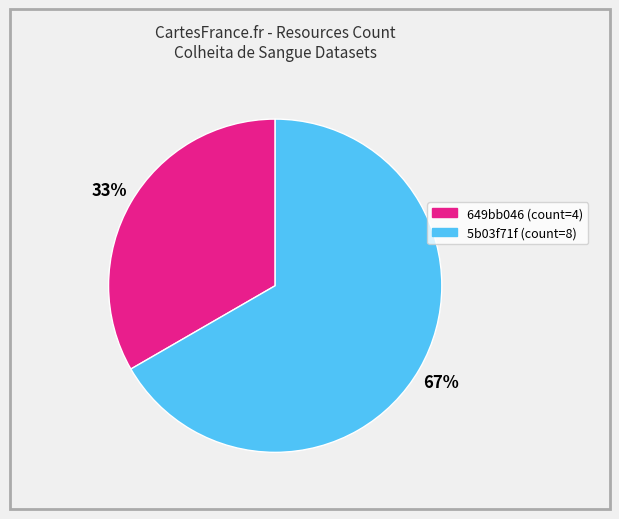

Is there any slice that represents more than half of the pie?

Yes